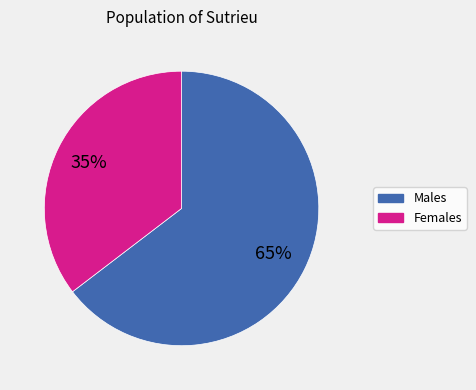

Is there any slice that represents more than half of the pie?

Yes